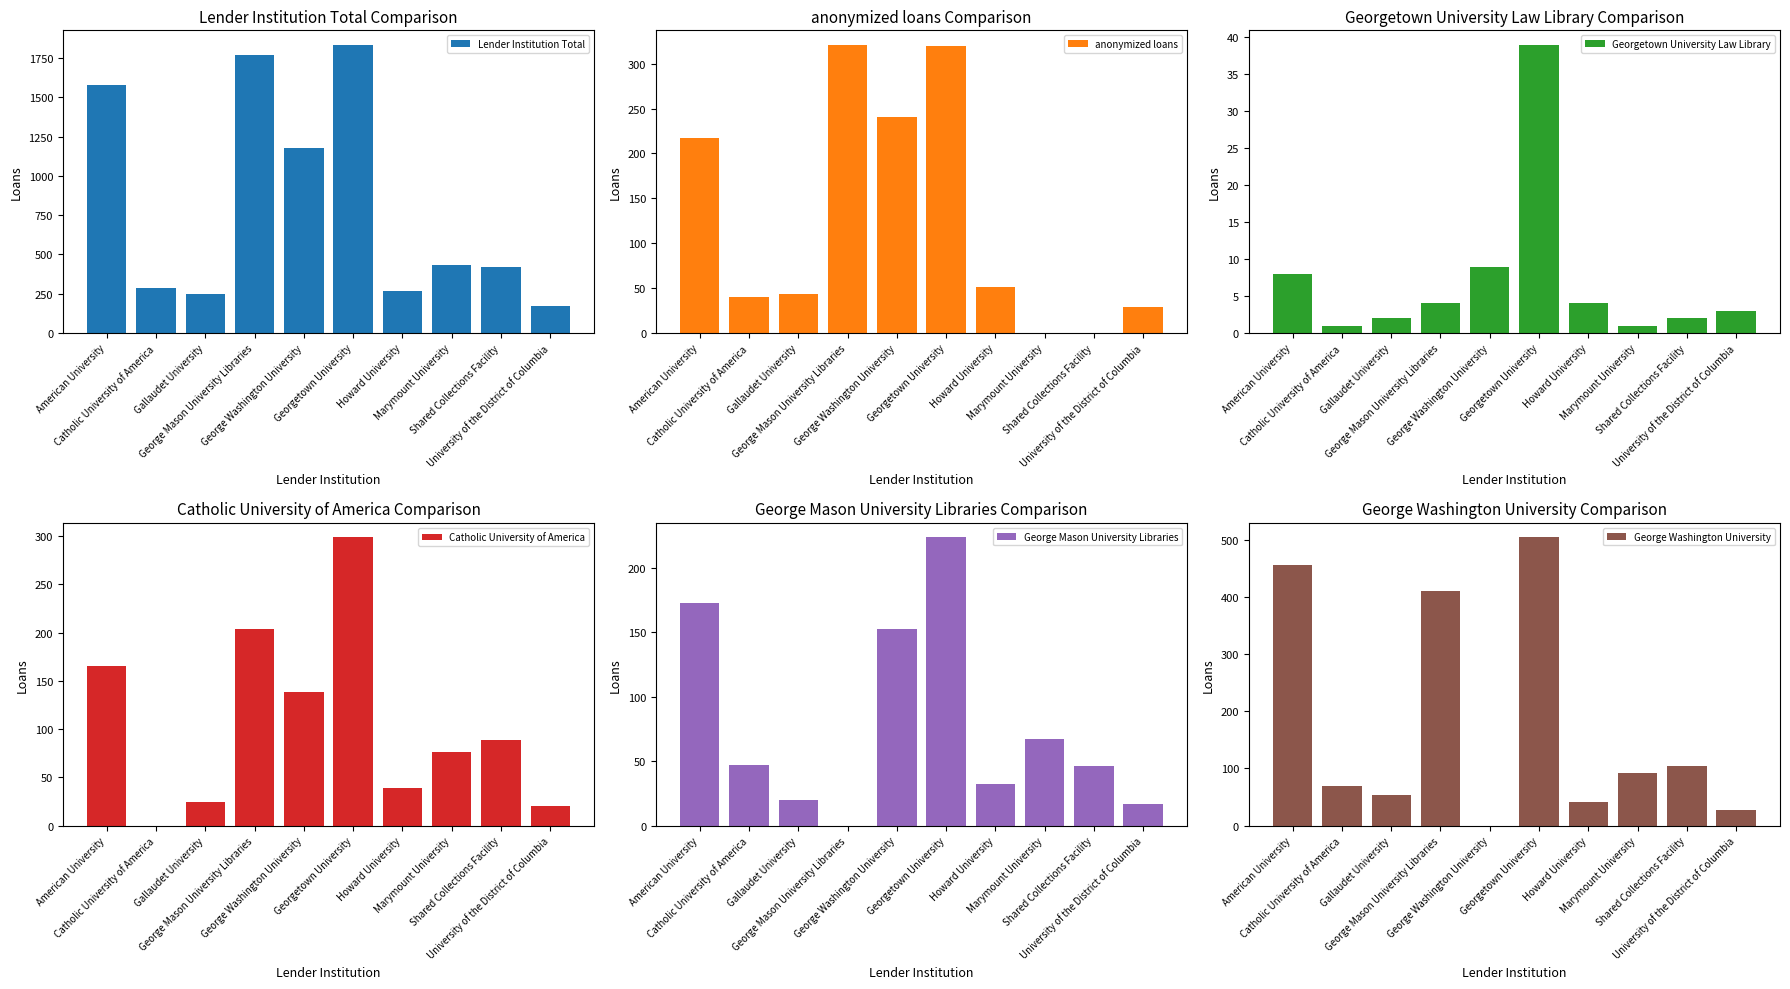

Reading left to right, transcribe all the data shown in this chart.

Lender Institution Total: 1578	287	249	1767	1175	1835	268	431	422	169
anonymized loans: 217	40	44	321	241	320	51	0	0	29
Georgetown University Law Library: 8	1	2	4	9	39	4	1	2	3
Catholic University of America: 165	0	24	204	138	299	39	76	89	20
George Mason University Libraries: 173	47	20	0	153	224	32	67	46	17
George Washington University: 456	69	53	410	0	505	42	92	104	28